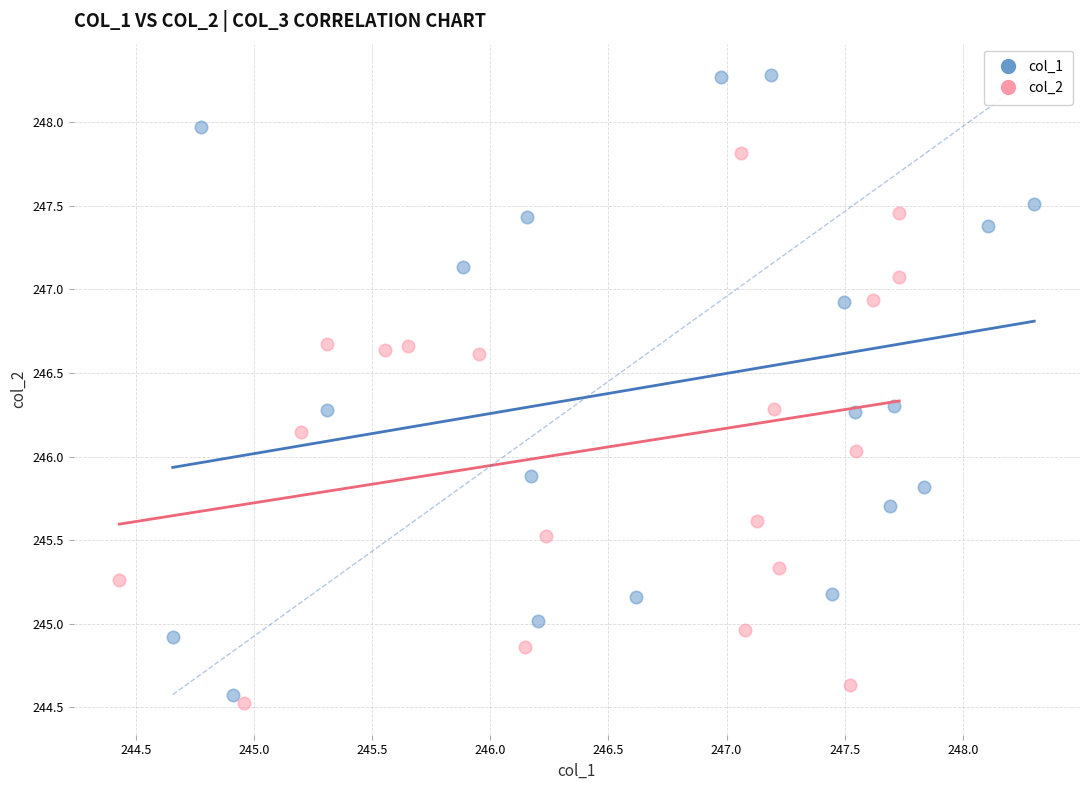

Which series contains the highest Y value?

col_1